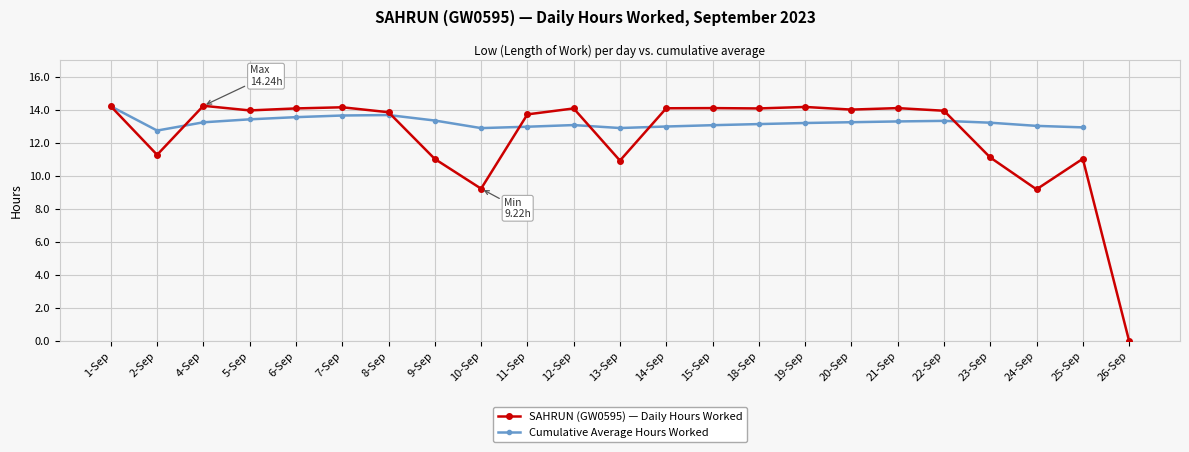

What is the sum of the SAHRUN (GW0595) — Daily Hours Worked values at 8-Sep and 14-Sep?

27.9